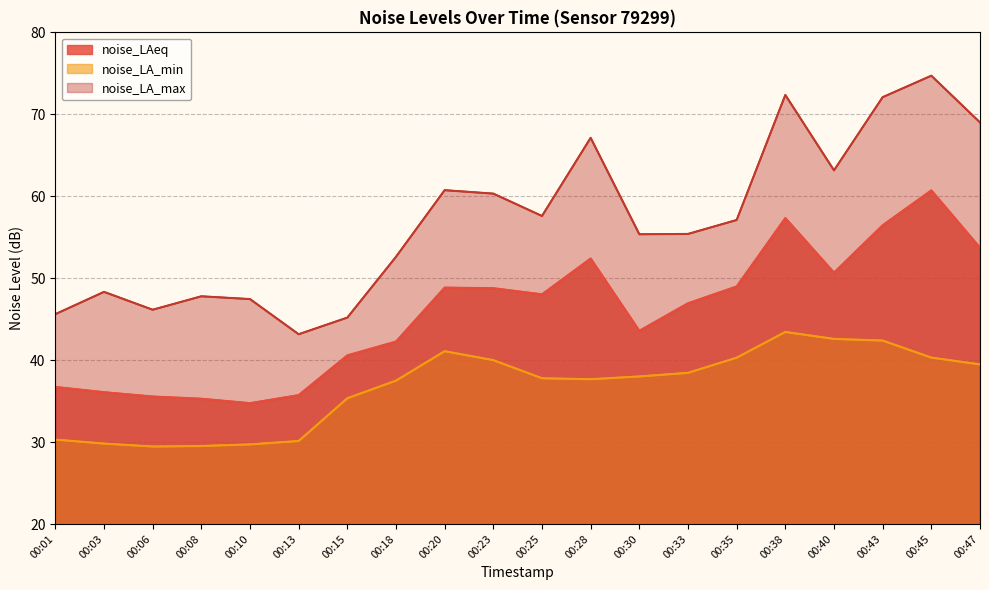

What is the sum of all noise_LA_max values?

1141.3